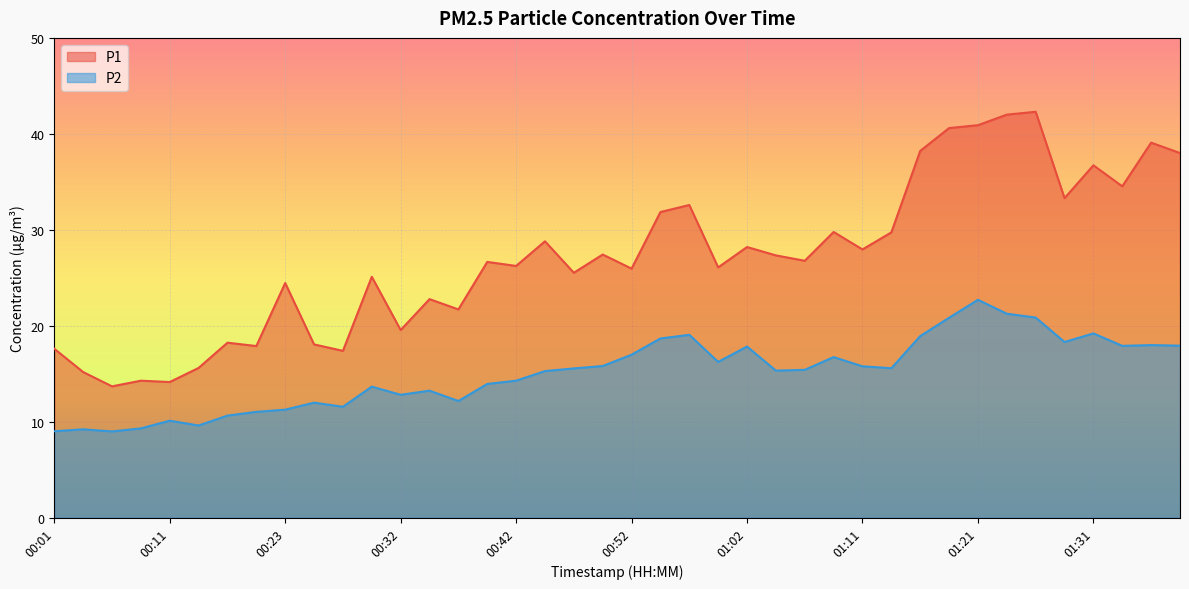

In P1, how many points are higher than both neighbors (excluding endpoints)?

14